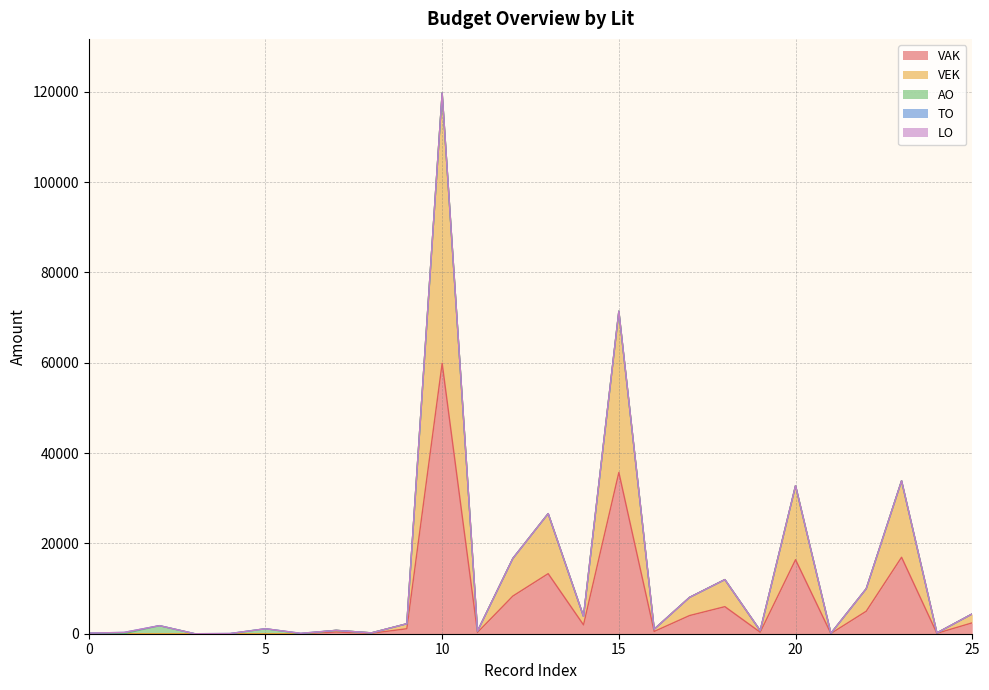

At which category is the sum across all series the highest?

10